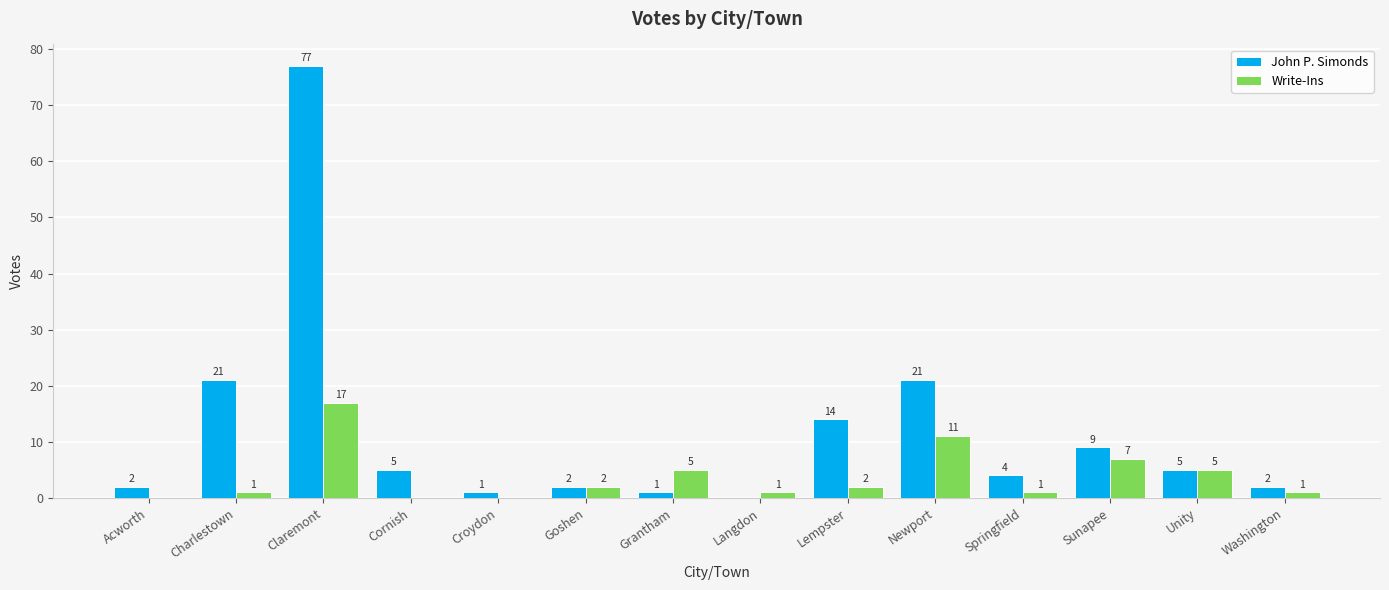

Is the value of Write-Ins at Sunapee greater than the value of John P. Simonds at Croydon?

Yes